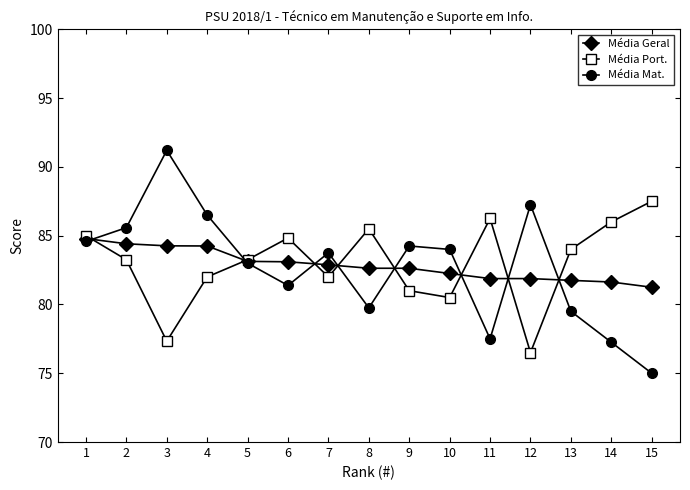

Does the chart display data point markers on the line(s)?

Yes